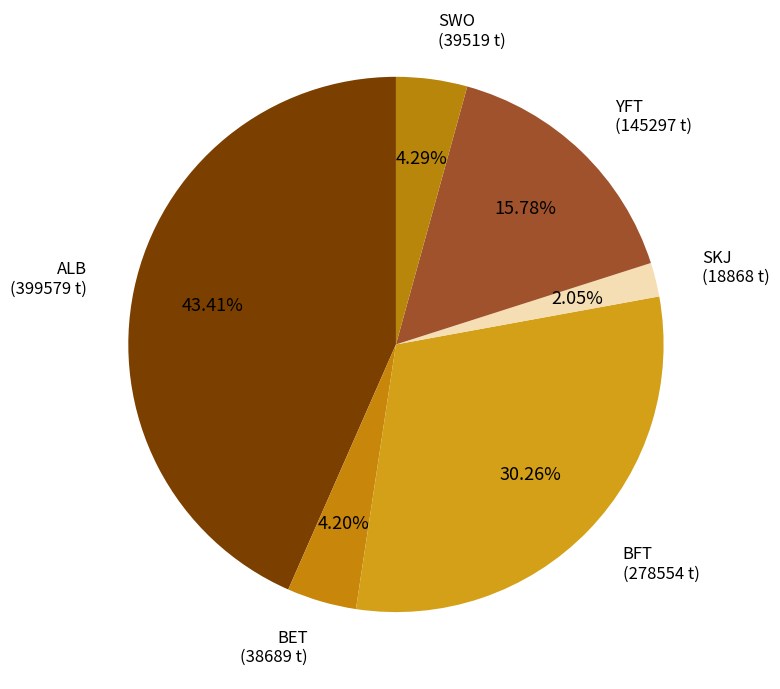

Which category has the biggest portion of the pie?

ALB